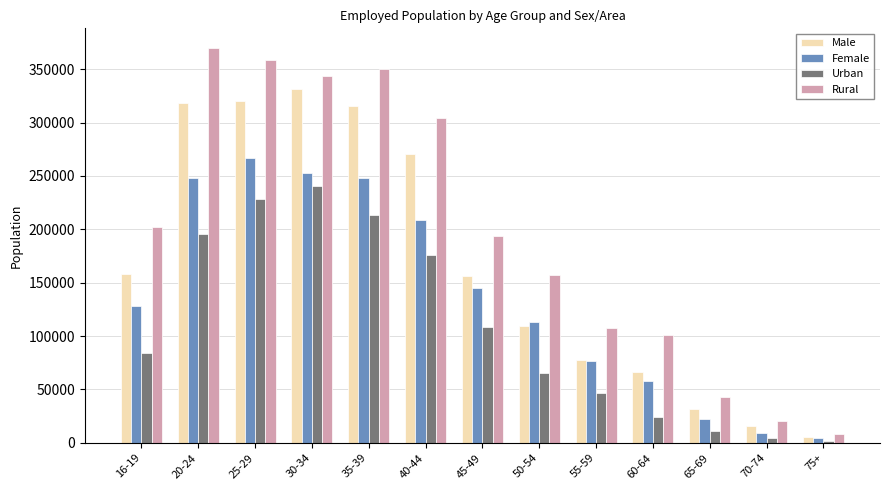

The value of Urban at 60-64 is 23845. True or false?

True